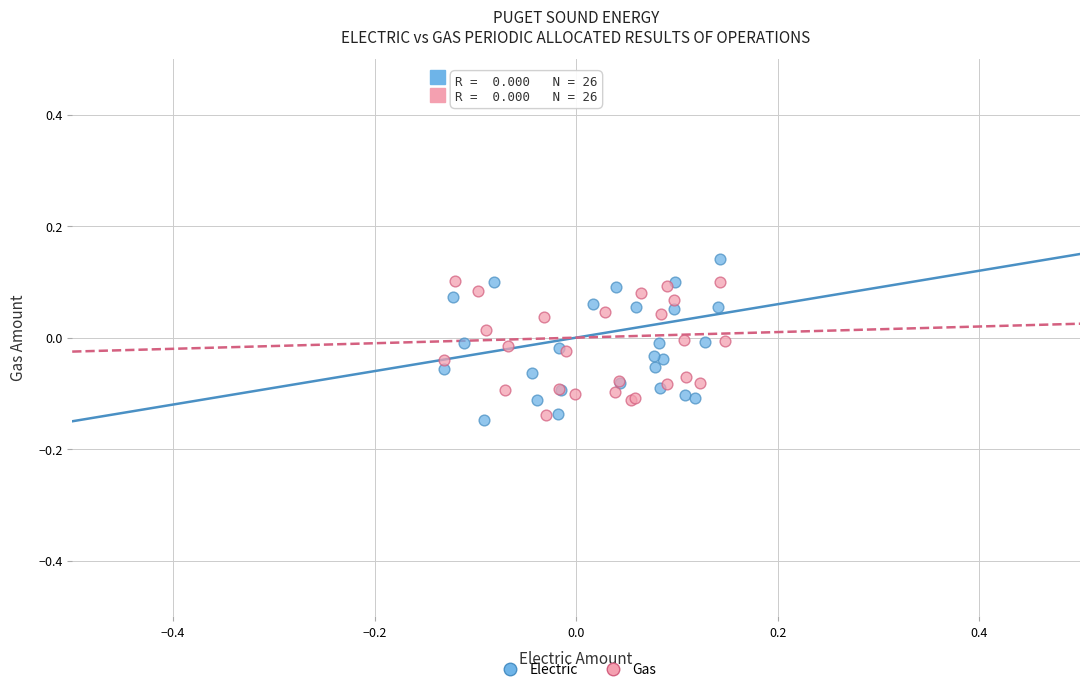

Which series has the largest Y range (max minus min)?

Electric